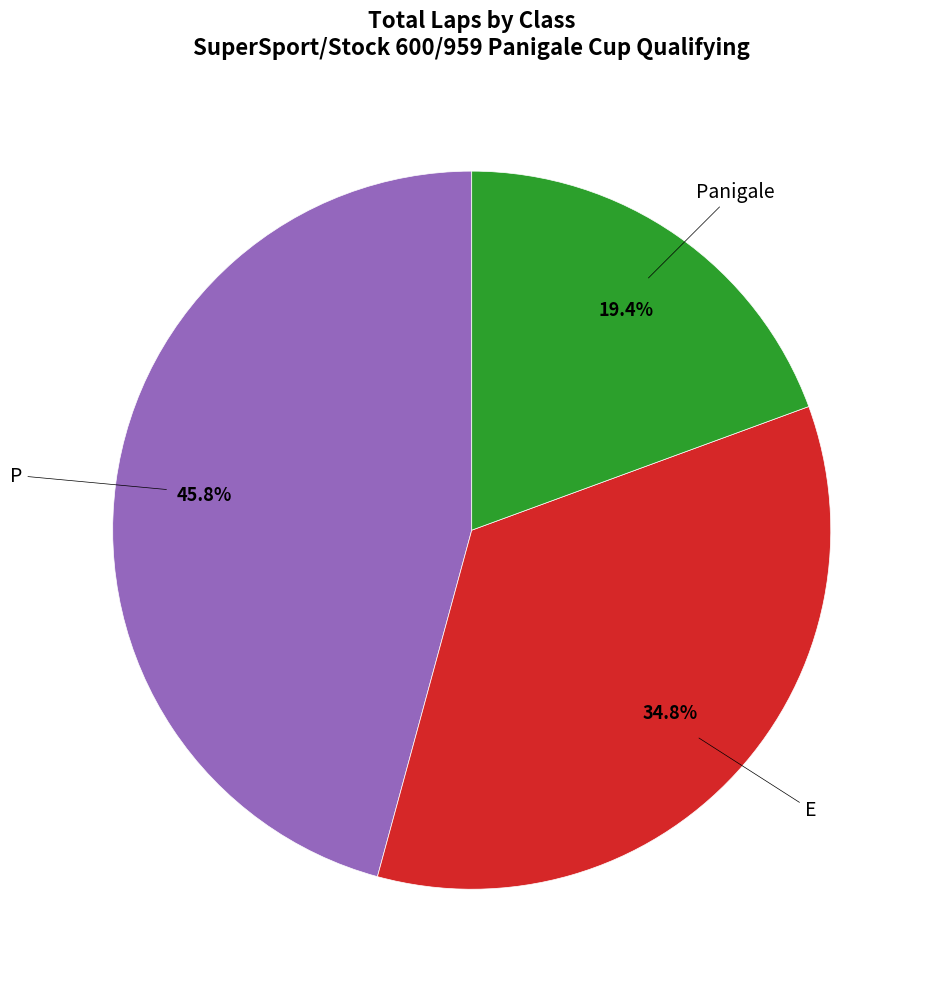

Does any single category account for the majority?

No